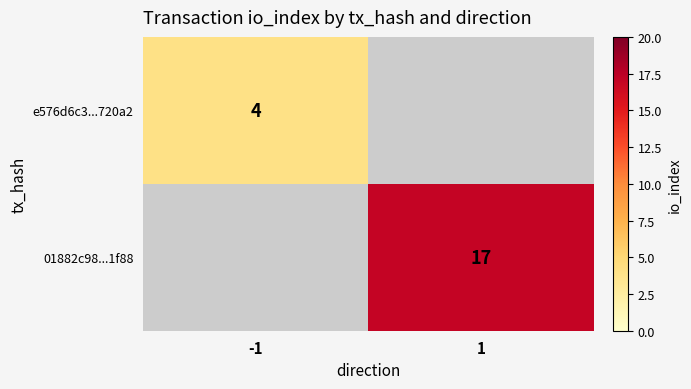

Is it true that 01882c98...1f88 equals 11.8 at 1?

False